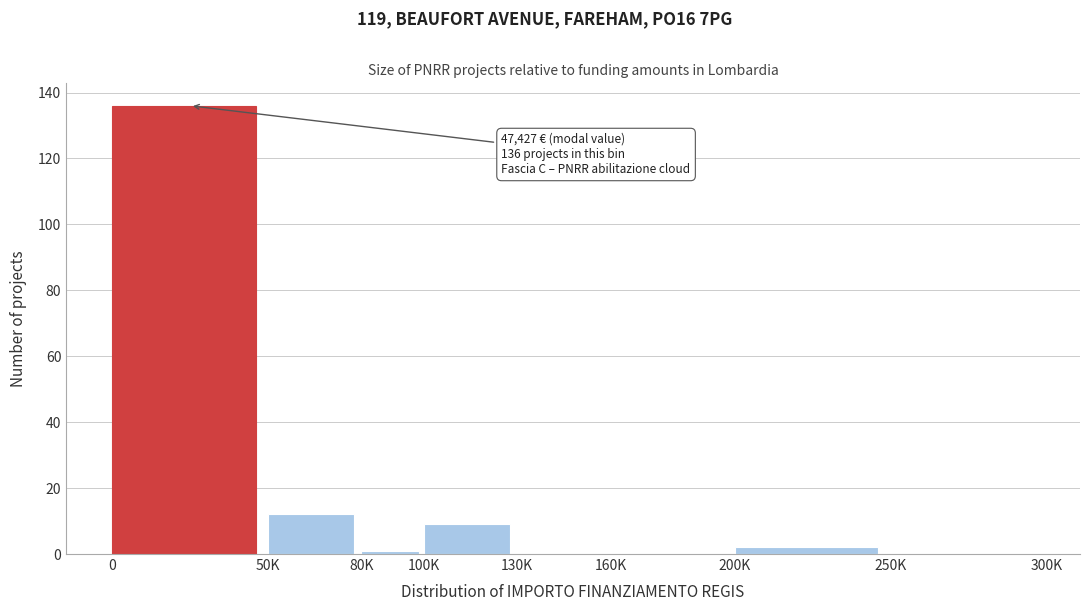

Reading right to left, transcribe all the data shown in this chart.

250K=0	200K=2	160K=0	130K=0	100K=9	80K=1	50K=12	0=136